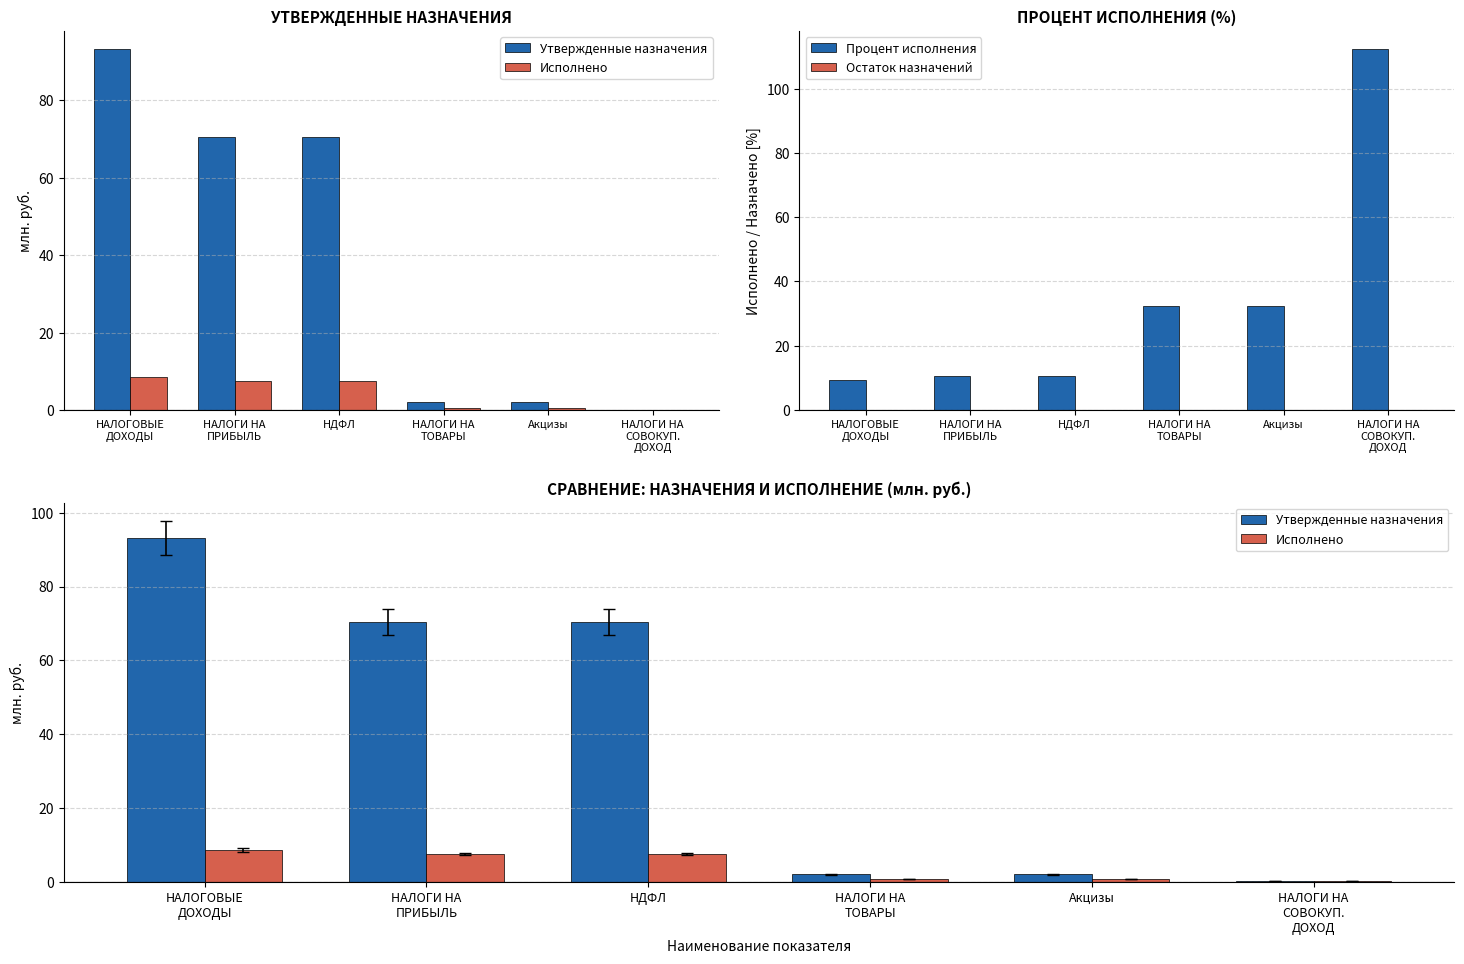

At which category does the chart reach its minimum across all series?

НАЛОГОВЫЕ
ДОХОДЫ